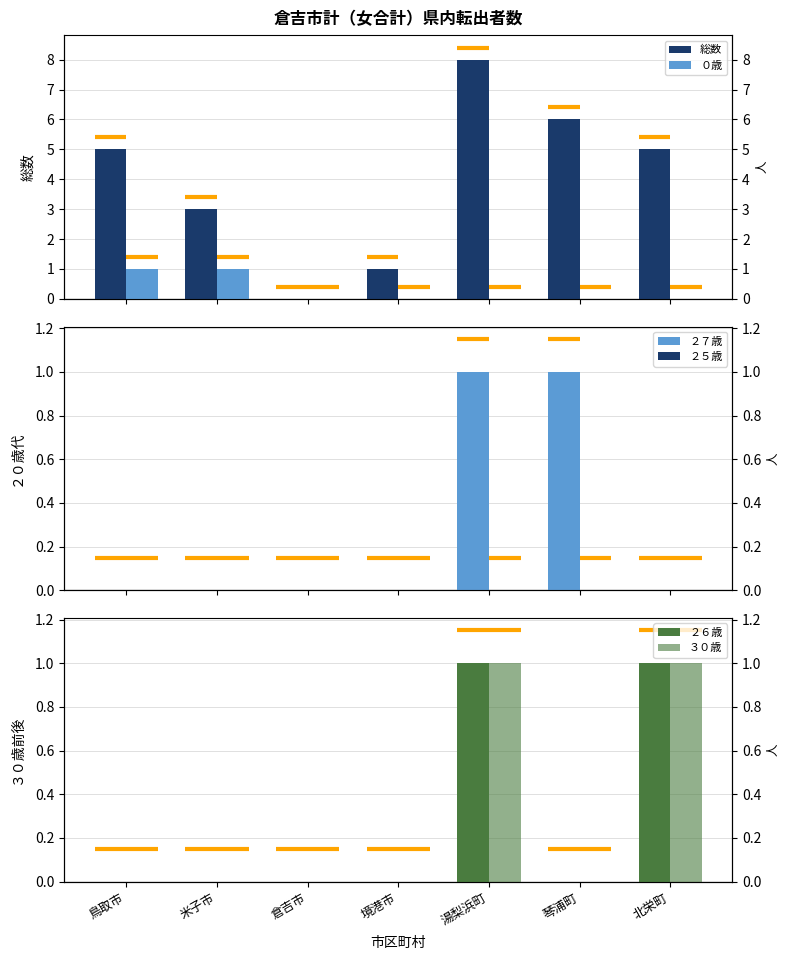

What are all the series names shown in the legend?

総数, ０歳, ２７歳, ２５歳, ２６歳, ３０歳